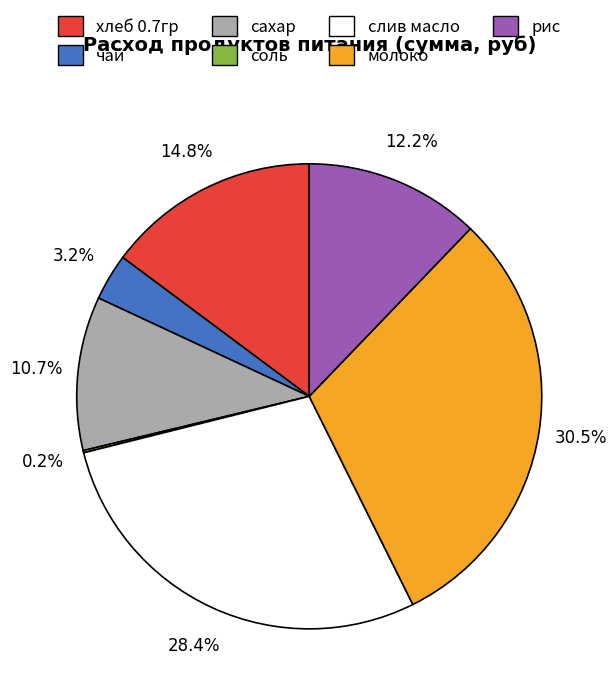

Does any single category account for the majority?

No